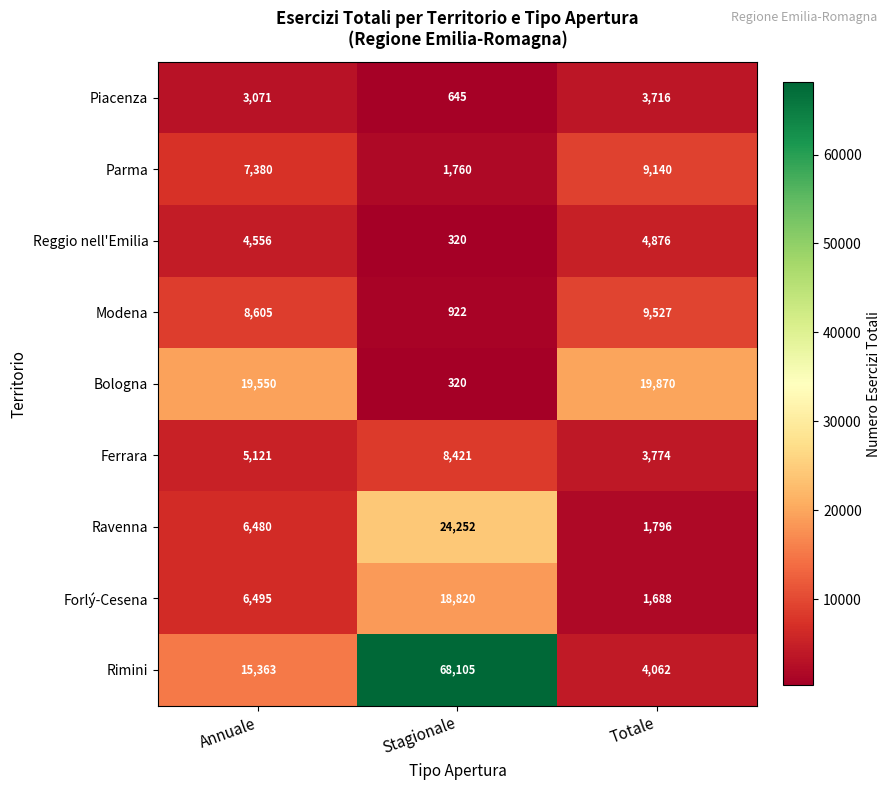

What is the sum of all Piacenza values?

7432